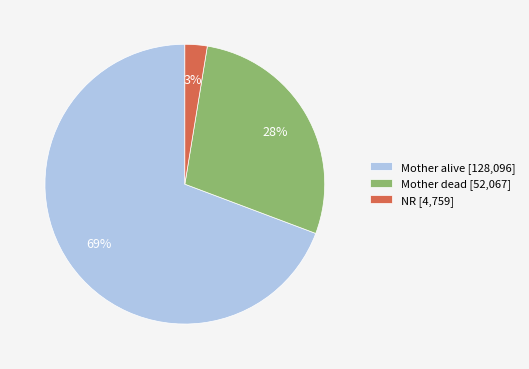

Combined, do Mother alive and NR account for over 50%?

Yes